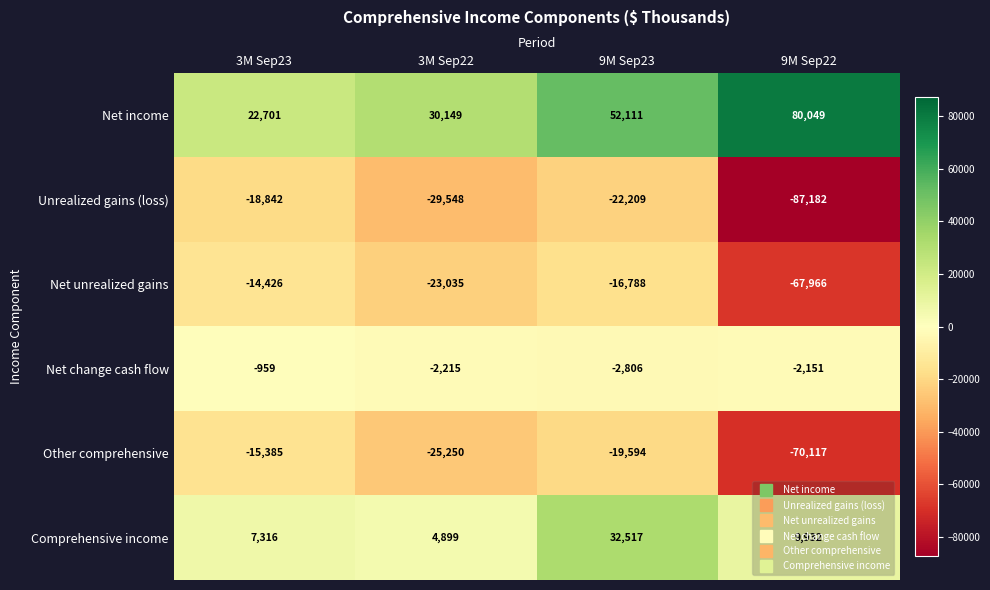

The Net change cash flow series shows -2151 at 9M Sep22. True or false?

True